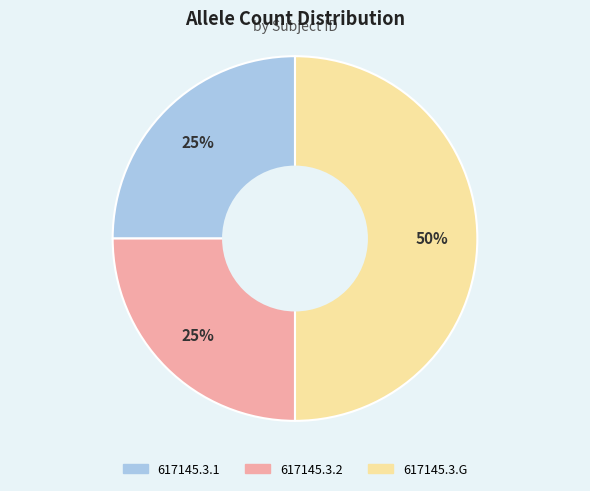

Approximately how many times larger is the value at 617145.3.2 compared to 617145.3.1?

1.0